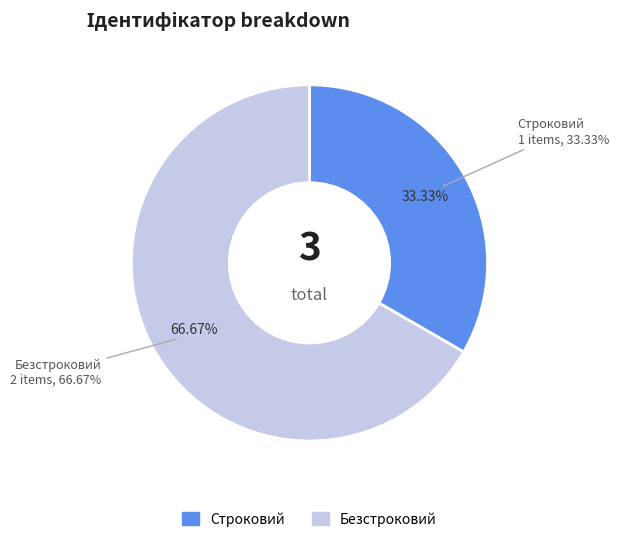

What is the change in value from Строковий to Безстроковий?

+1